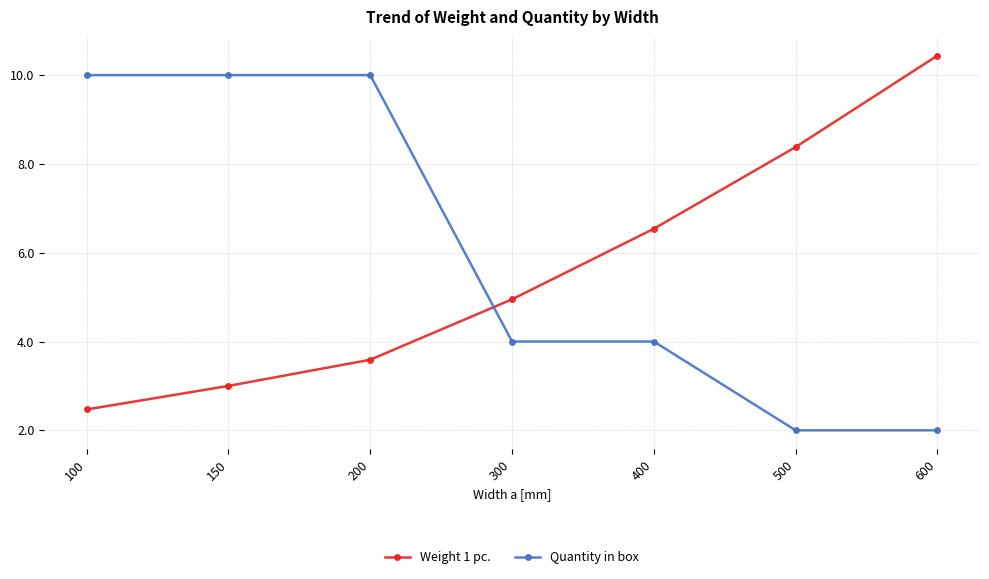

Between 100 and 200, which series saw the biggest shift?

Weight 1 pc.